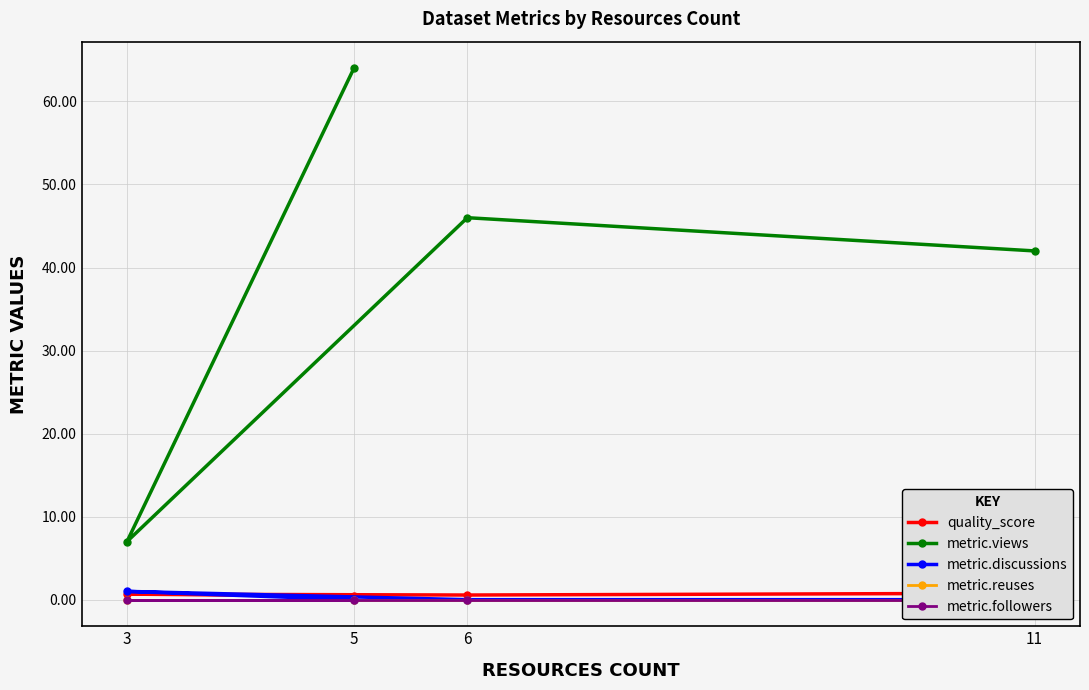

True or false: quality_score has a value of 1.1 at 3.

False